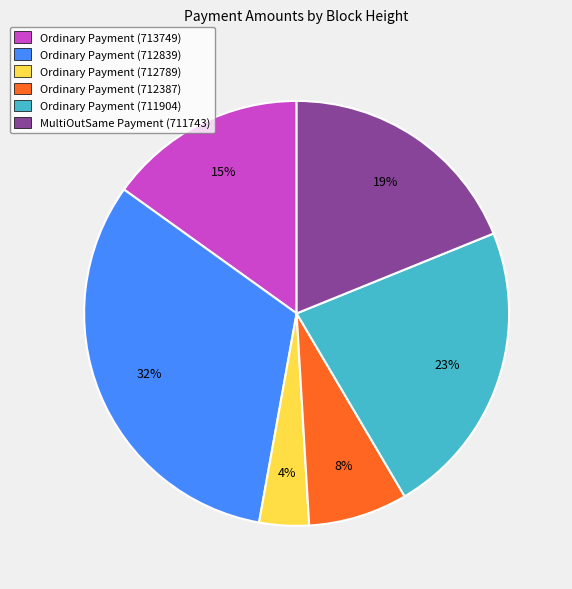

How many segments does this pie chart have?

6